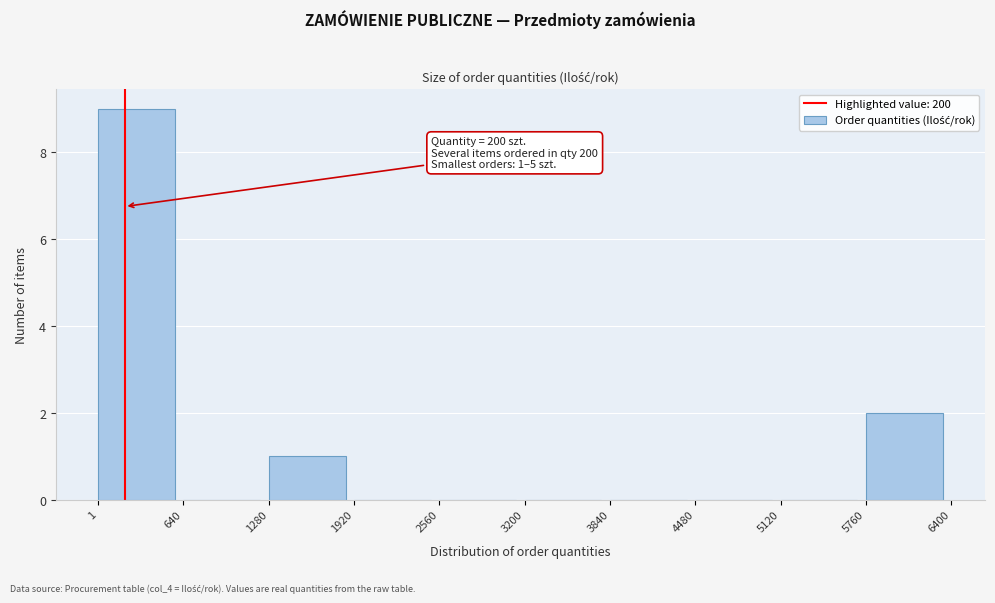

Which range on the x-axis has the tallest bar?

1 to 640